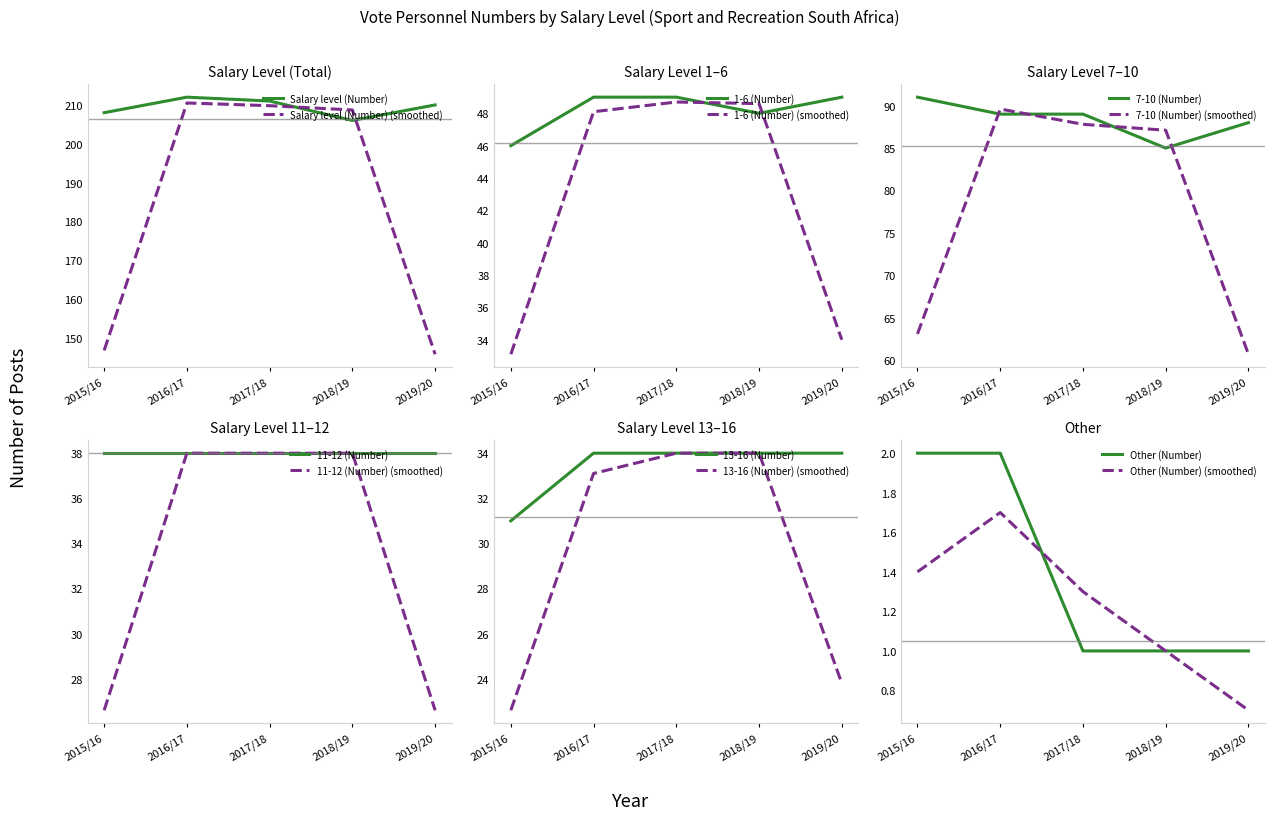

True or false: Salary level (Number) and 13-16 (Number) cross at least once.

False